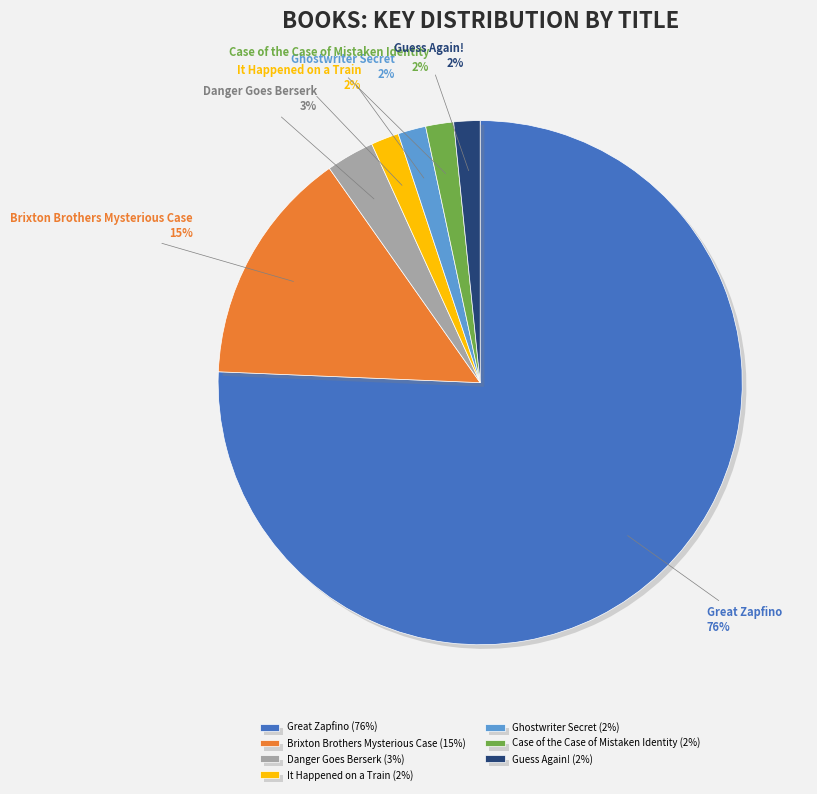

Combined, do Ghostwriter Secret and Danger Goes Berserk account for over 50%?

No